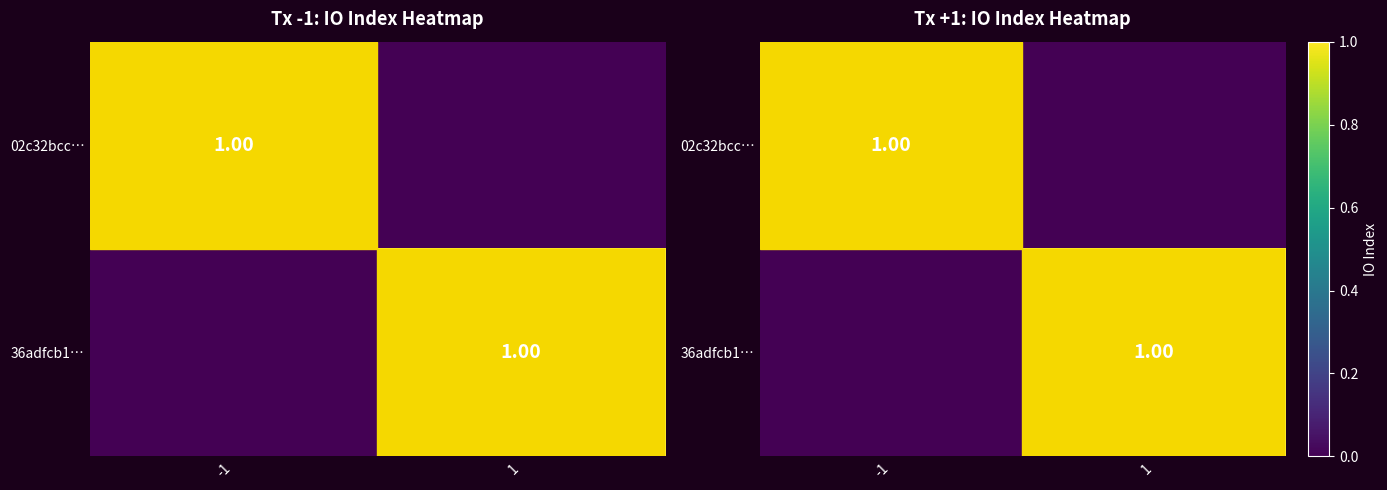

What is the difference between the highest and lowest values at 1?

1